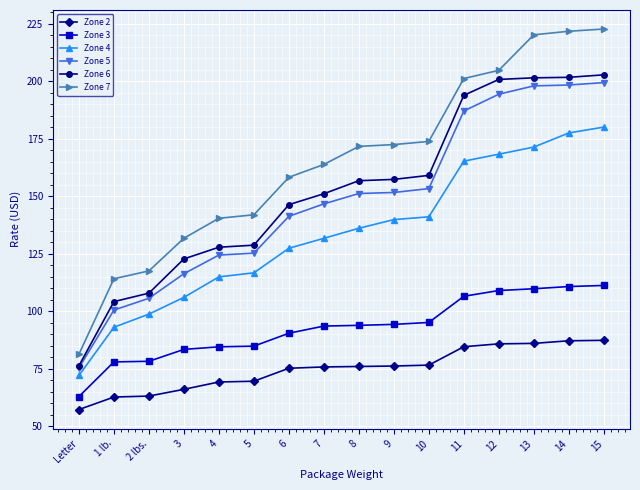

True or false: Zone 4 and Zone 2 cross at least once.

False